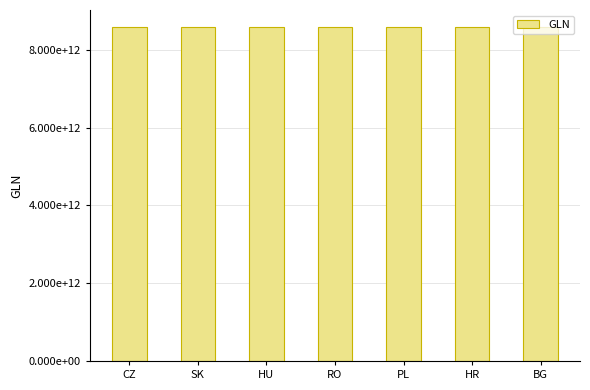

Where is the data nearest to the value 8590748541670?

CZ